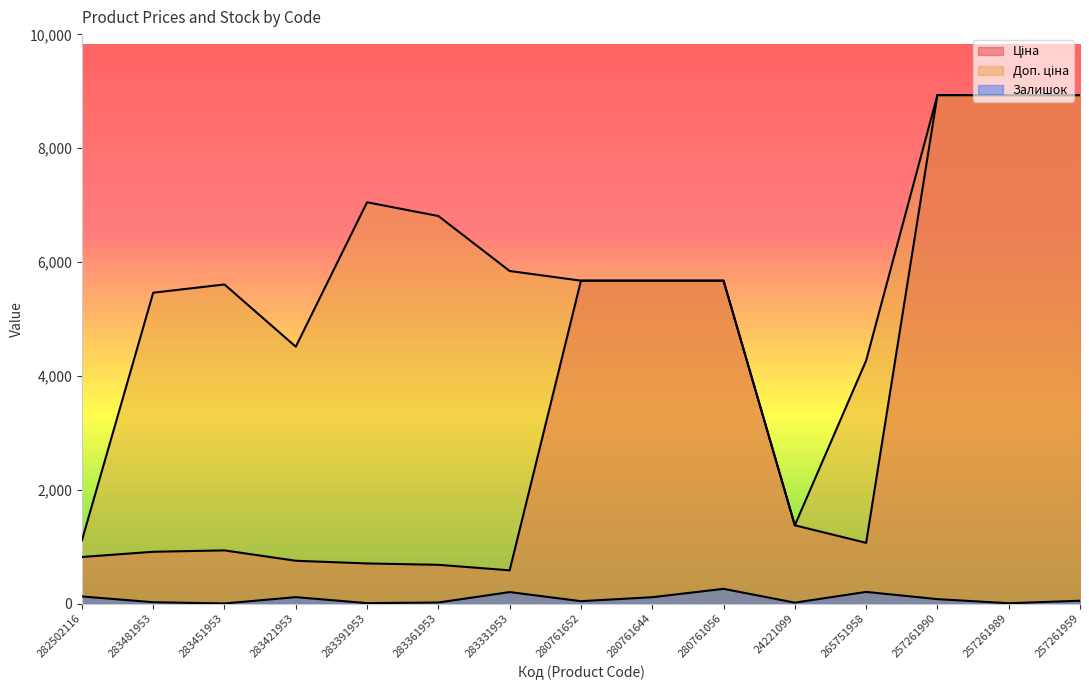

Reading left to right, what are all the values shown in this chart?

Ціна: 818.5	910.4	934.5	752.2	705.1	681.0	584.4	5673.8	5673.8	5673.8	1375.4	1067.3	8934.1	8934.1	8934.1
Доп. ціна: 1109.2	5462.3	5607.2	4513.3	7051.3	6809.8	5843.9	5673.8	5673.8	5673.8	1375.0	4269.4	8934.1	8934.1	8934.1
Залишок: 125.0	24.0	2.0	113.0	8.0	19.0	202.0	42.0	112.0	259.0	16.0	205.0	78.0	6.0	50.0